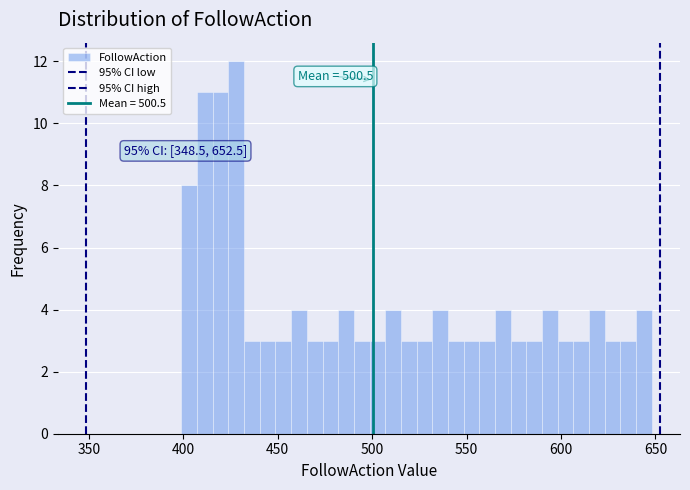

Read against the x-axis, roughly where is the centre of the tallest bar?

430